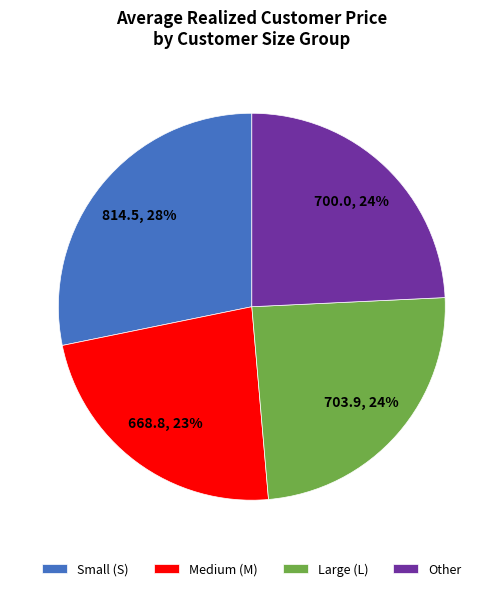

Count the number of slices in the pie.

4